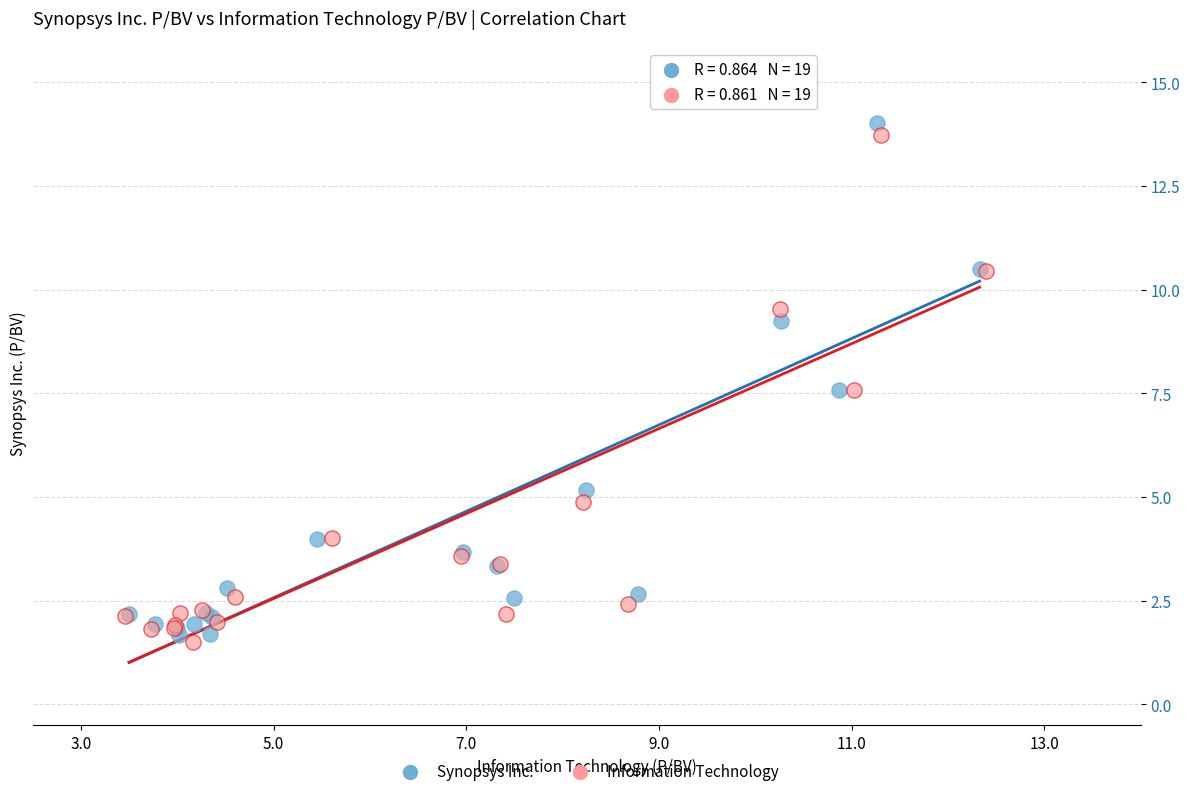

Which series contains the highest Y value?

Synopsys Inc.